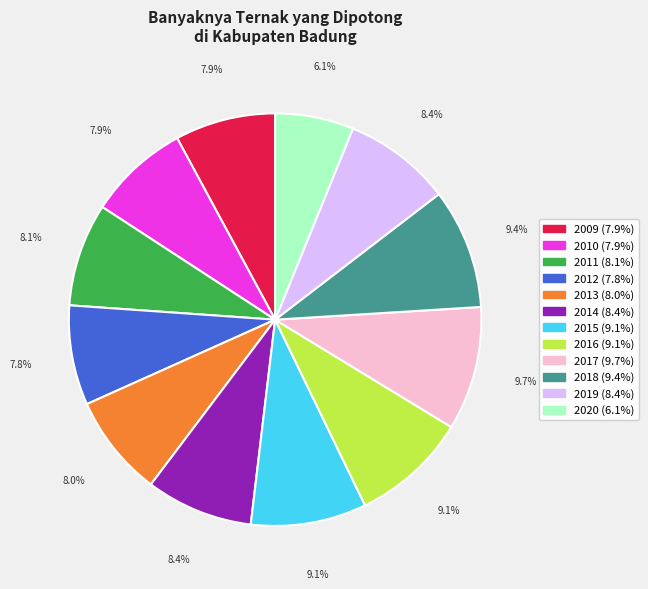

Approximately how many times larger is the value at 2017 compared to 2010?

1.2